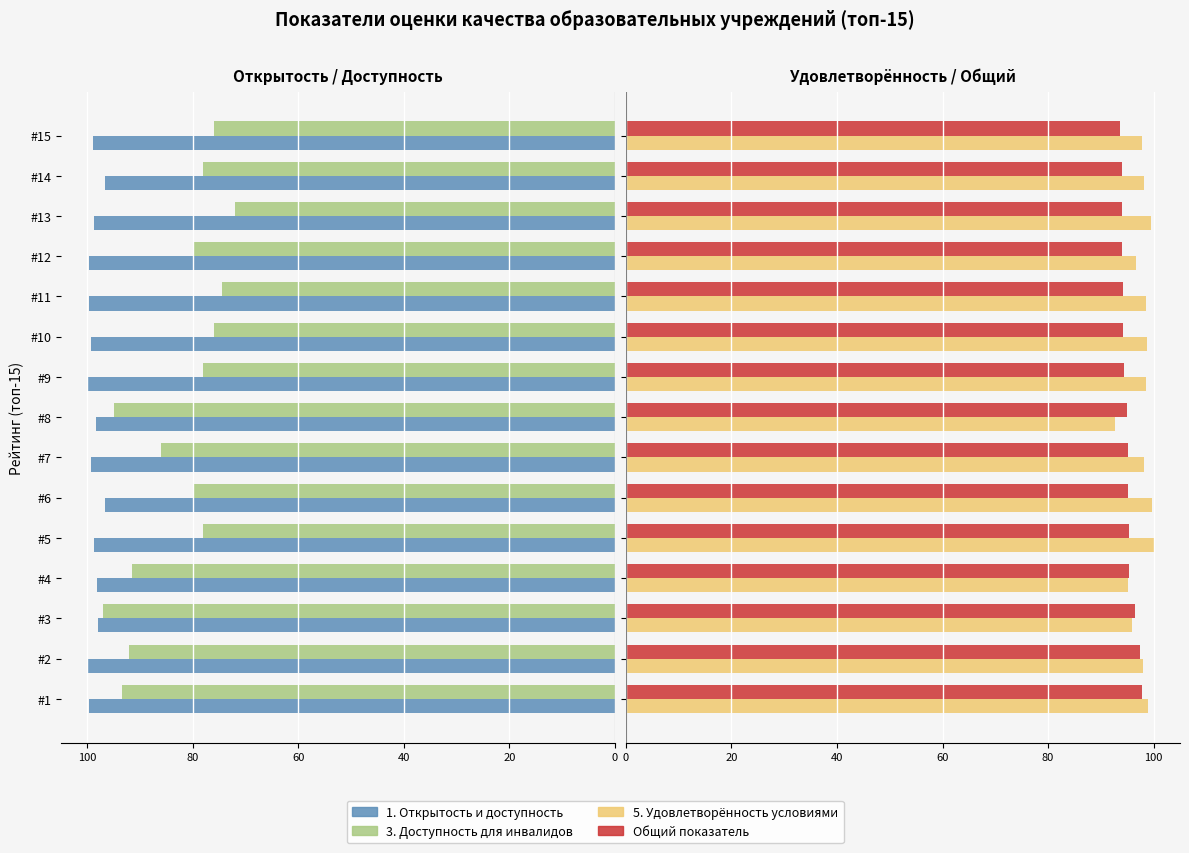

What is the value of the Общий показатель bar at the 15th from the left?

93.7